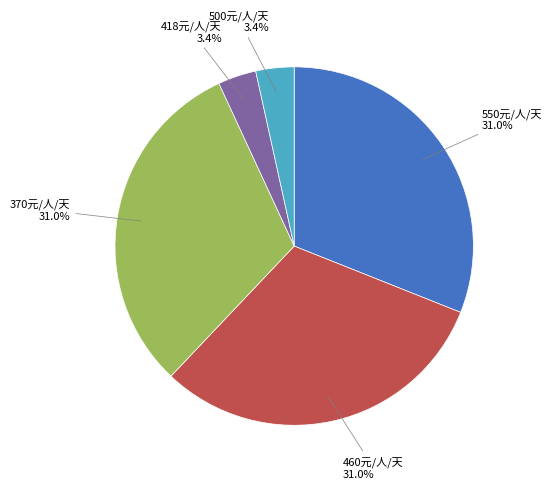

Is there any slice that represents more than half of the pie?

No